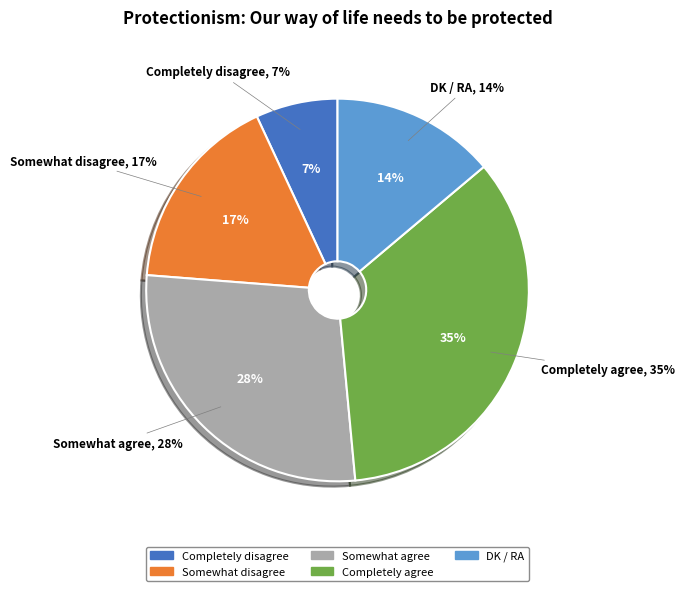

What is the change in value from Somewhat disagree to DK / RA?

-3